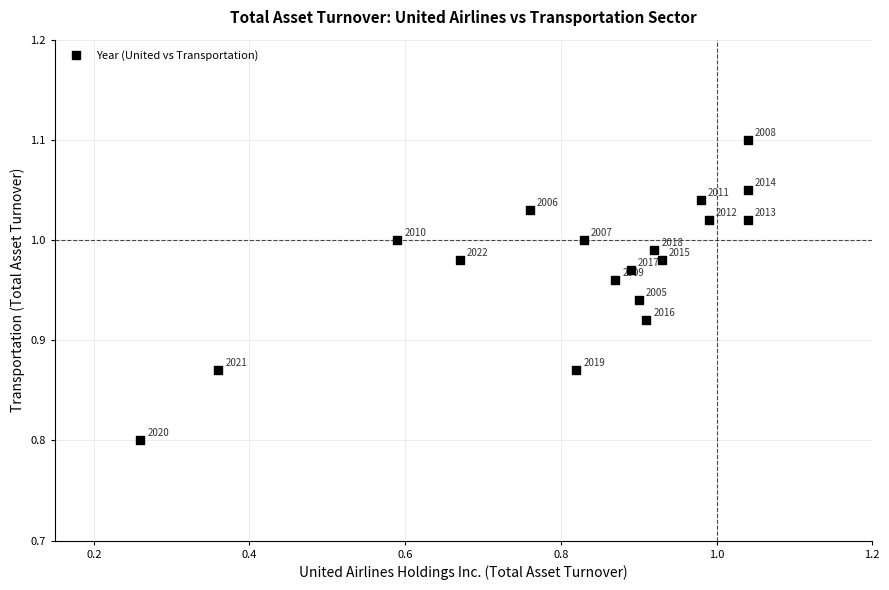

What is the range of Y values (max minus min)?

0.3